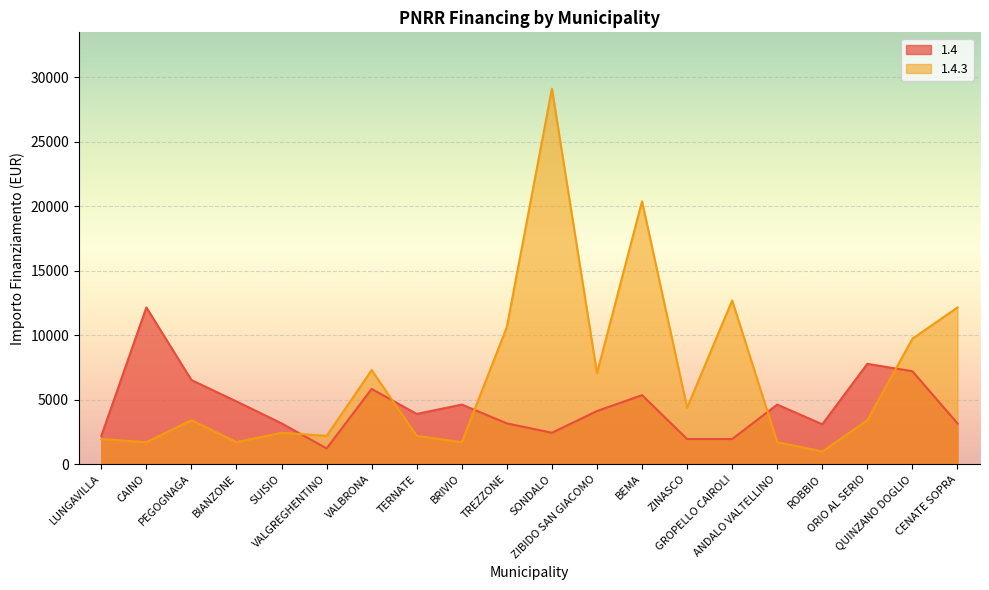

At which label does 1.4 first exceed 4116?

CAINO